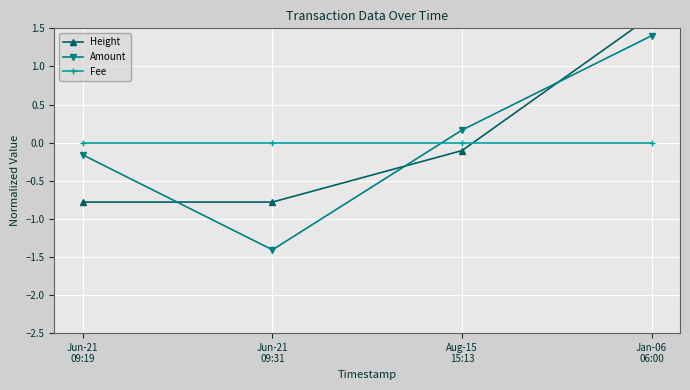

How many data points in Amount are less than 0?

2